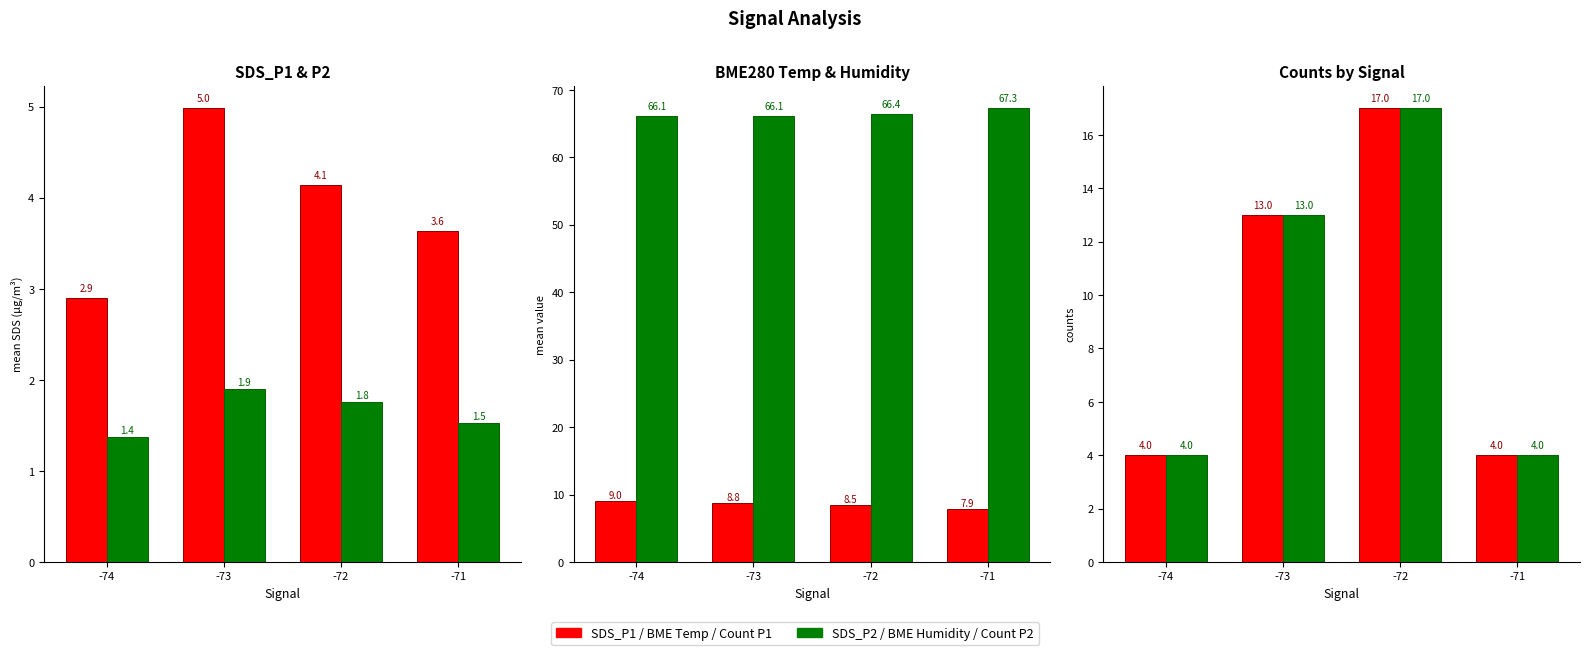

Reading left to right, list all the values displayed in this chart.

SDS_P1 mean: 2.9	5.0	4.1	3.6
SDS_P2 mean: 1.4	1.9	1.8	1.5
BME280 temperature: 9.0	8.8	8.5	7.9
BME280 humidity: 66.1	66.1	66.4	67.3
SDS_P1 count: 4.0	13.0	17.0	4.0
SDS_P2 count: 4.0	13.0	17.0	4.0